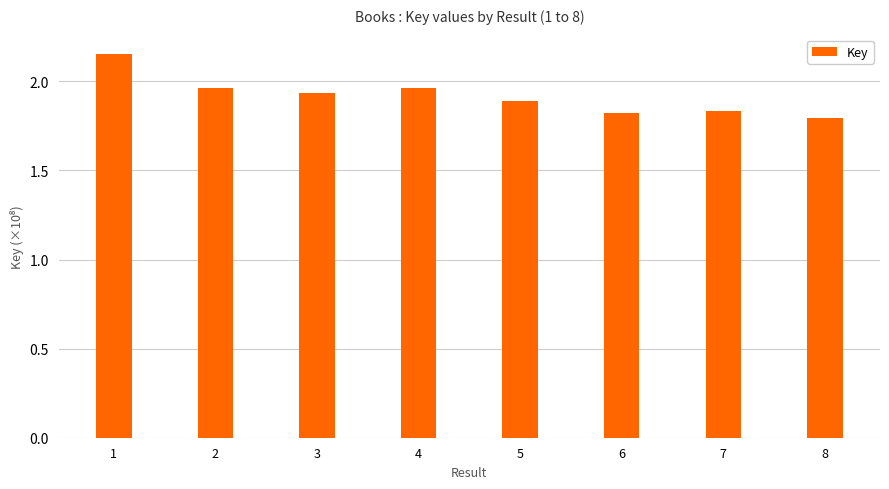

What is the sum of the values at 1 and 6?

4.0